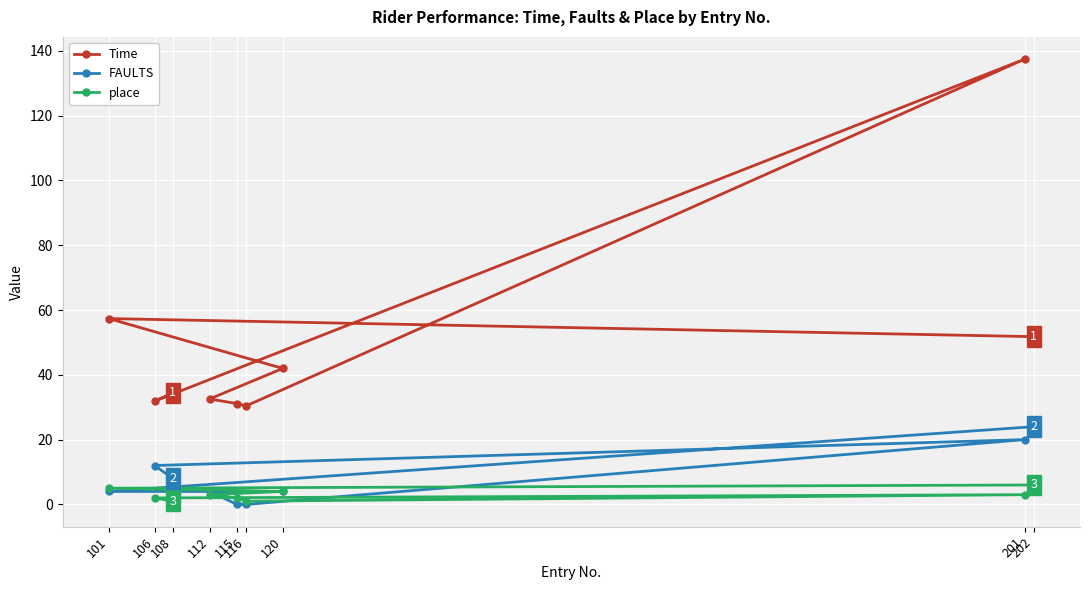

Count the number of data series in this chart.

3